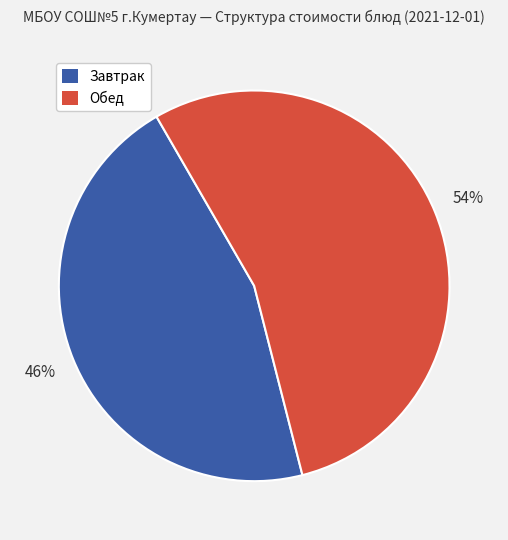

Is there any slice that represents more than half of the pie?

Yes